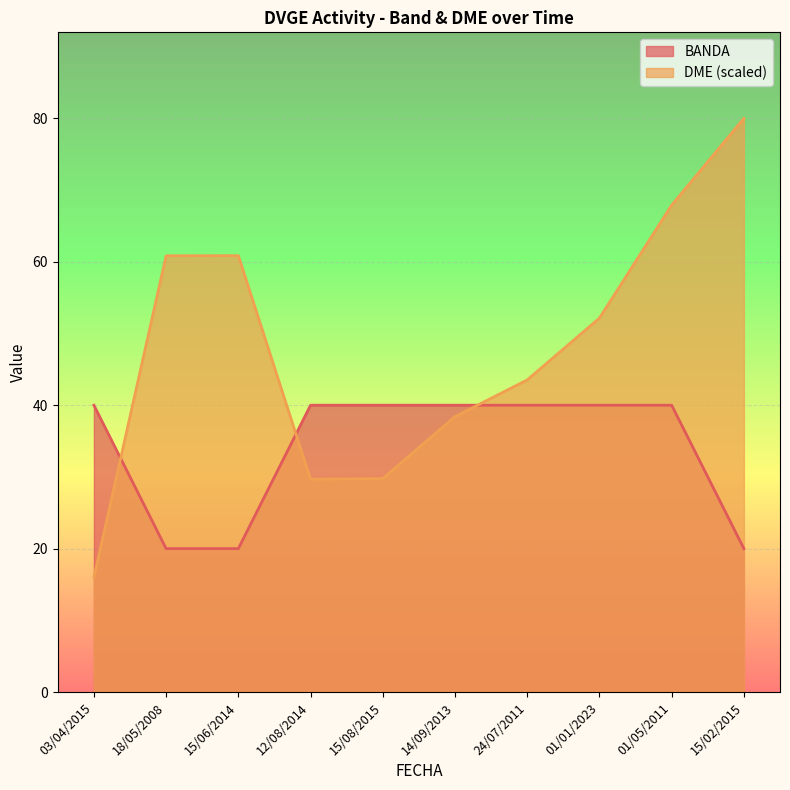

Which series changed the most between 15/06/2014 and 15/02/2015?

DME (scaled)